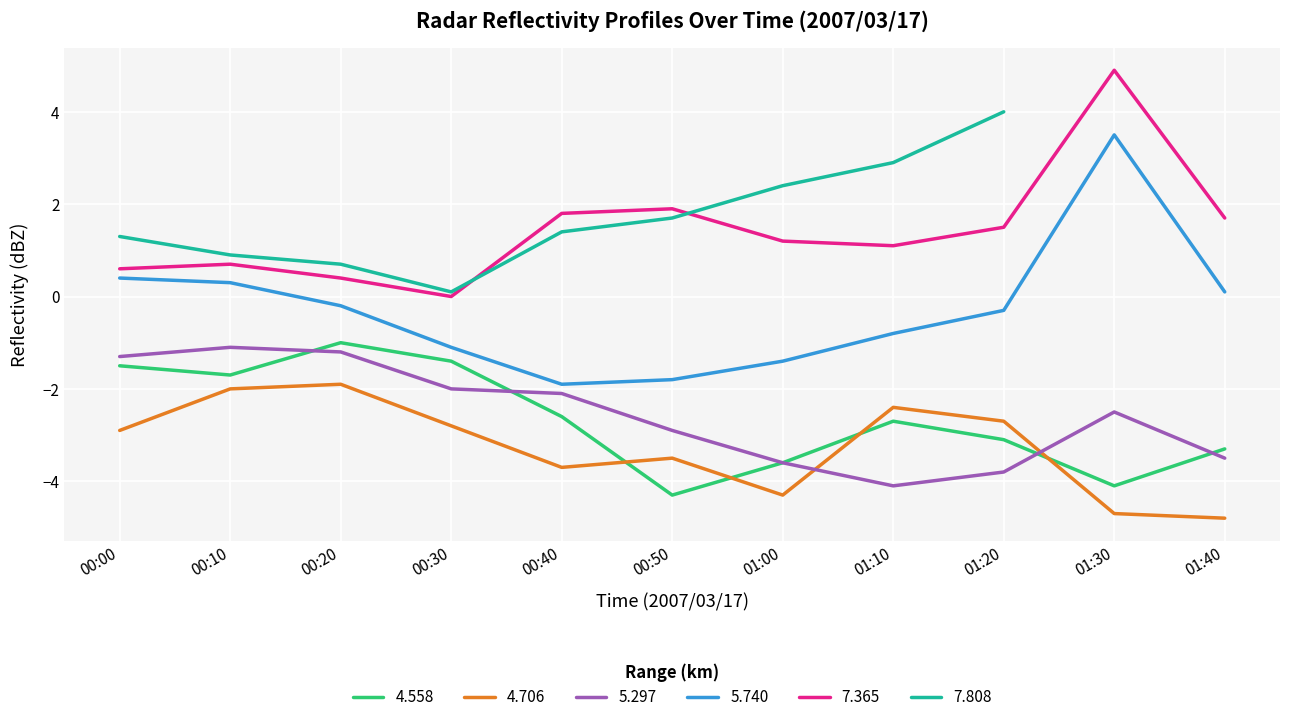

Where is the first local minimum for 5.740?

00:40